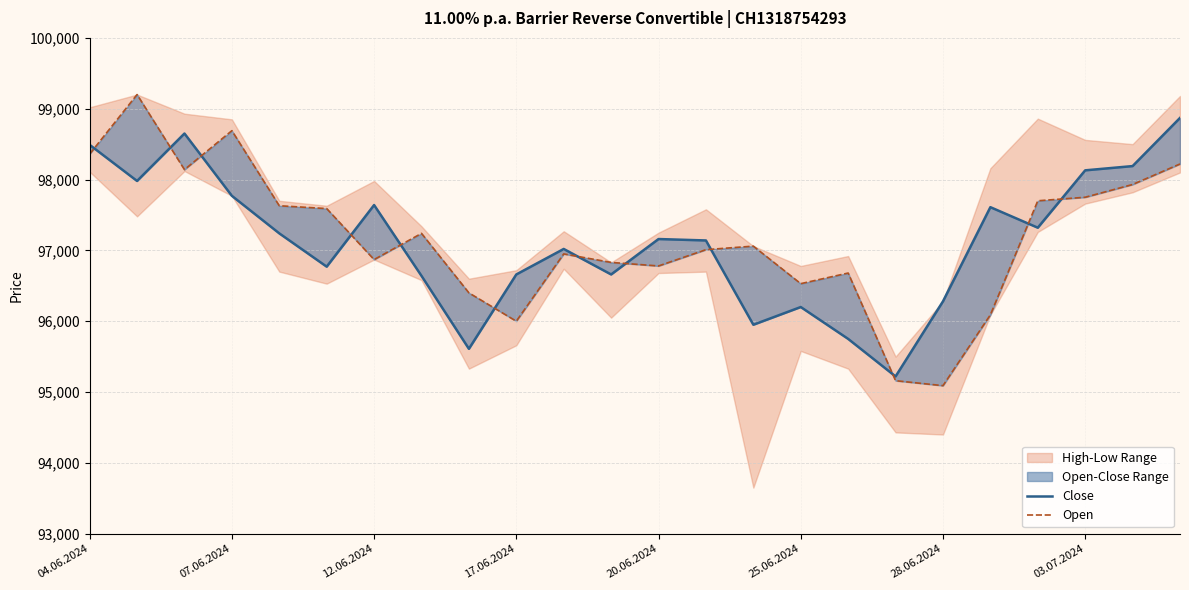

Does the chart have visible grid lines?

Yes